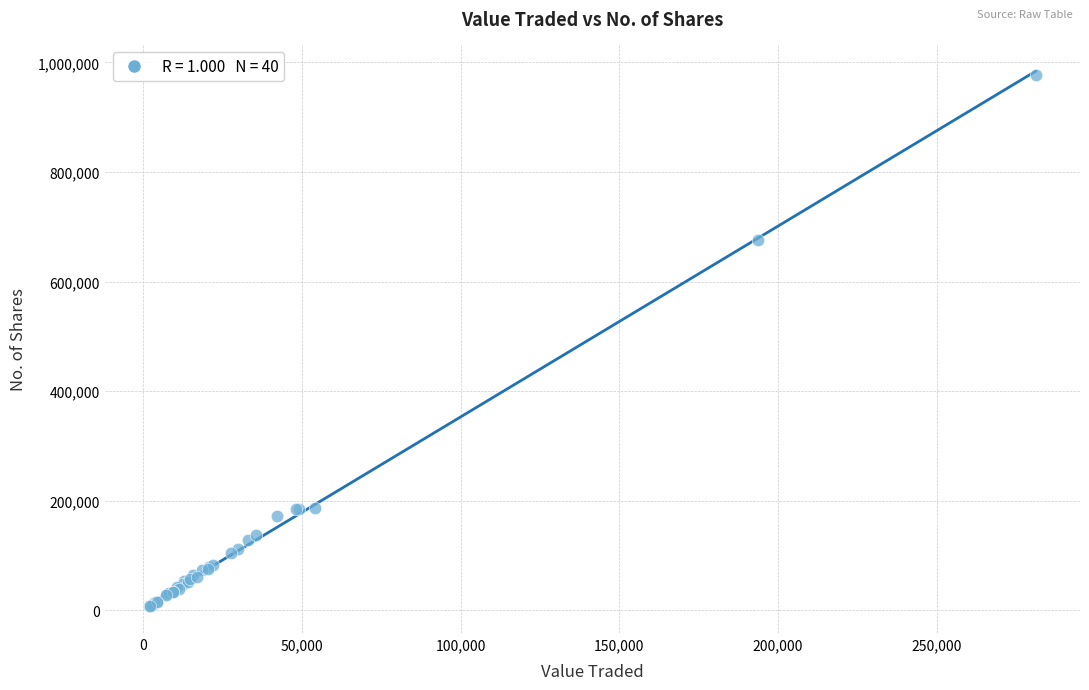

What Y value in the scatter plot is closest to 492557?

675899